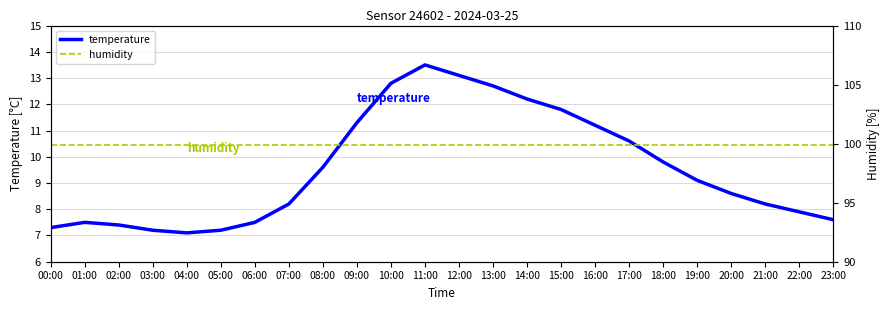

At which category does the chart reach its peak across all series?

00:00